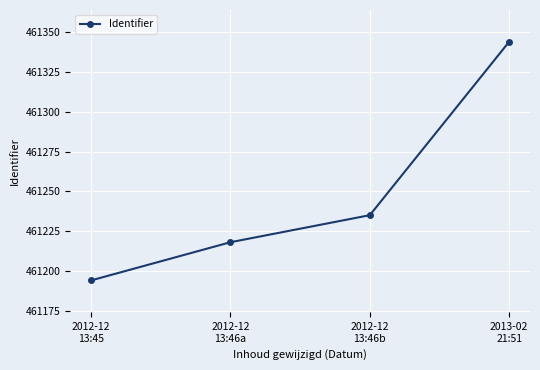

List the labels in order of value, largest first.

2013-02
21:51, 2012-12
13:46b, 2012-12
13:46a, 2012-12
13:45